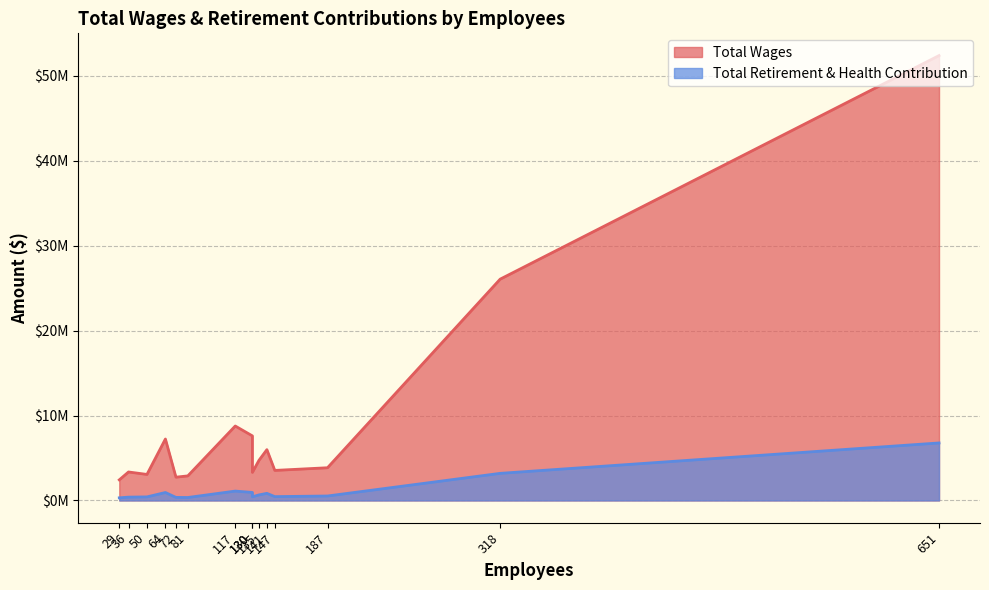

Rank the categories by Total Wages value from highest to lowest.

651, 318, 117, 130, 64, 141, 135, 187, 147, 36, 130, 50, 81, 72, 29